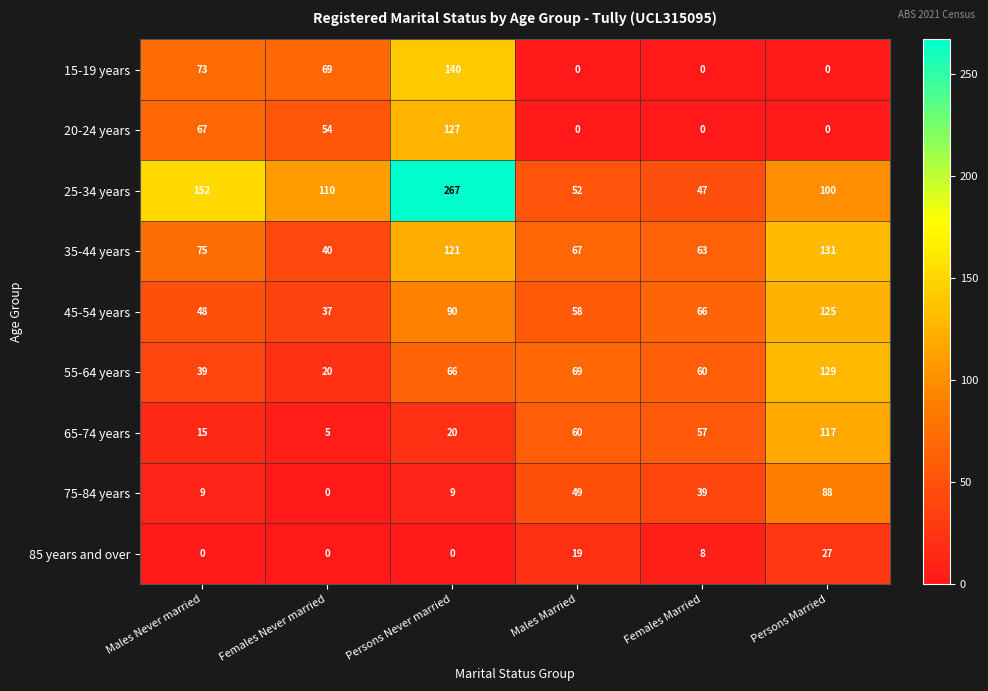

Which series changed the most between Persons Never married and Males Married?

25-34 years